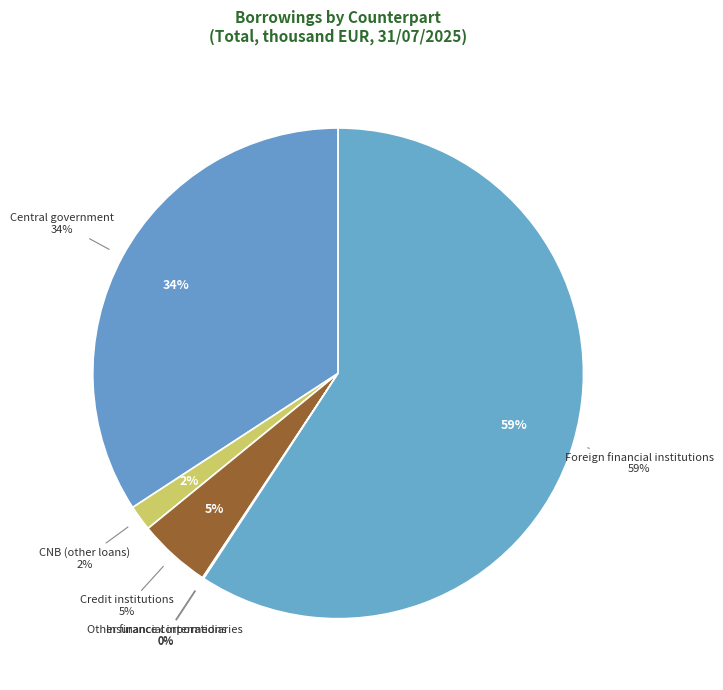

Which slice is the smallest?

Insurance corporations